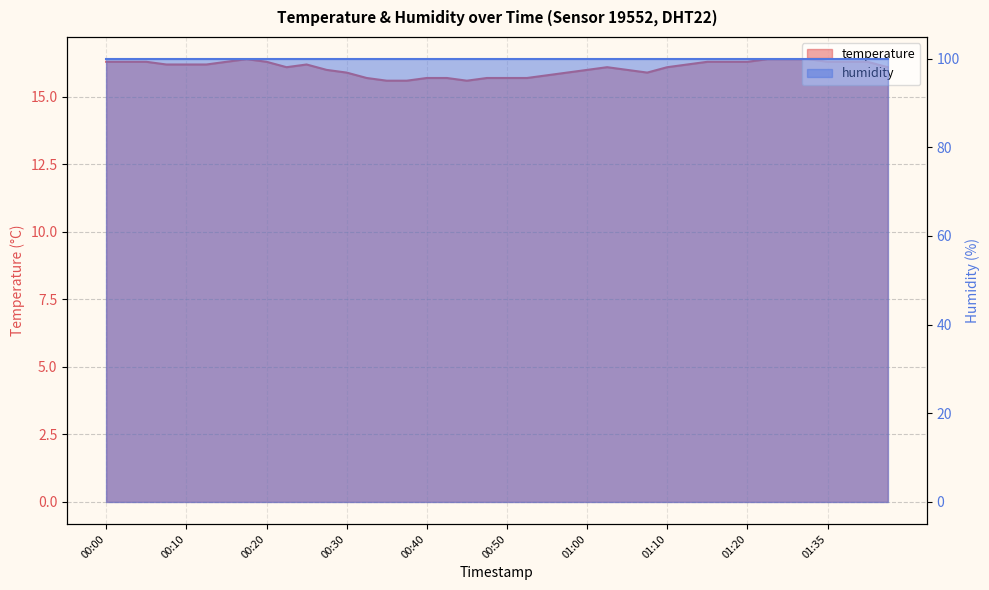

At which label is the value closest to 16?

00:27